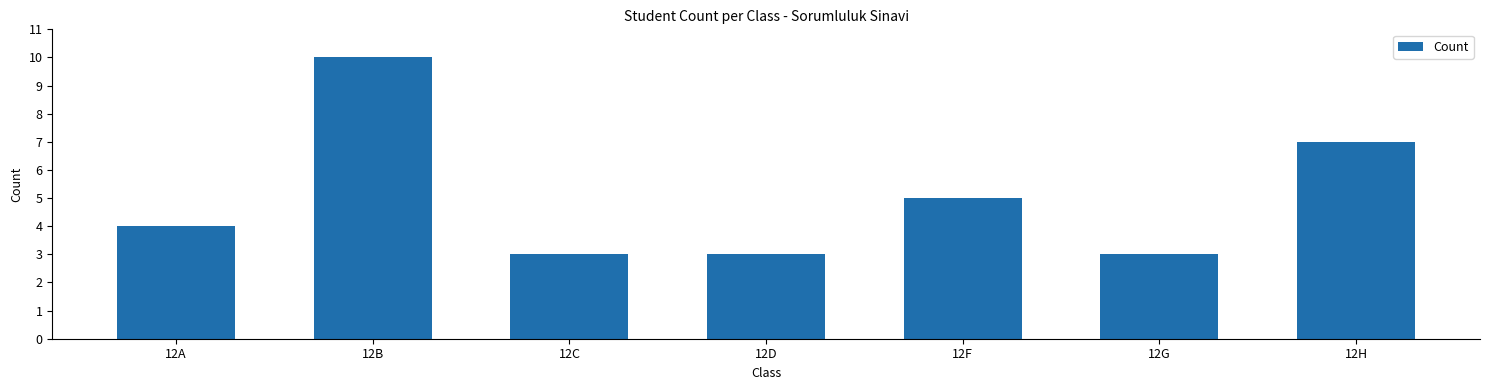

At which category does the chart reach its peak across all series?

12B